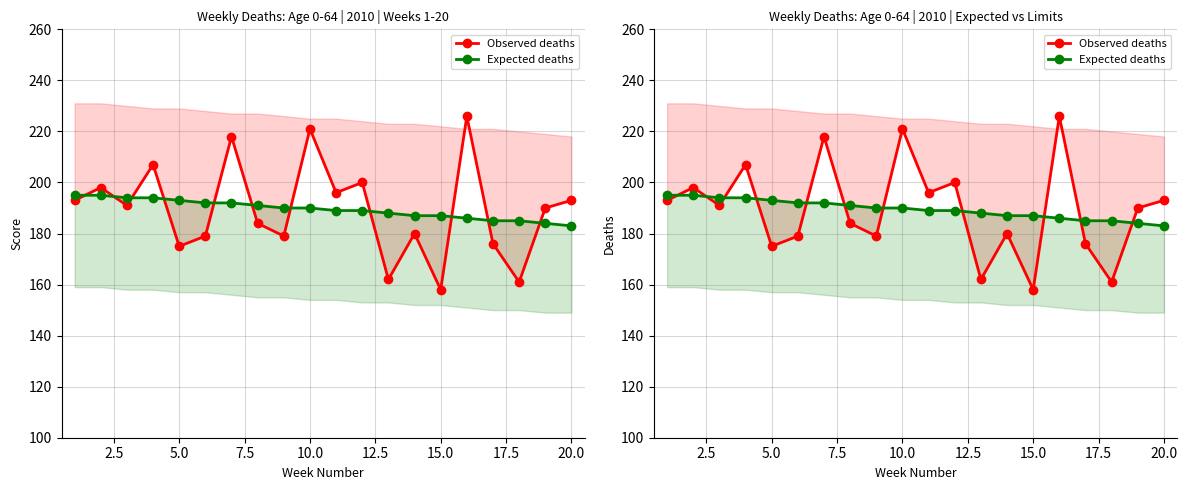

Reading right to left, extract all data points from this chart.

Observed deaths: 193	190	161	176	226	158	180	162	200	196	221	179	184	218	179	175	207	191	198	193
Expected deaths: 183	184	185	185	186	187	187	188	189	189	190	190	191	192	192	193	194	194	195	195